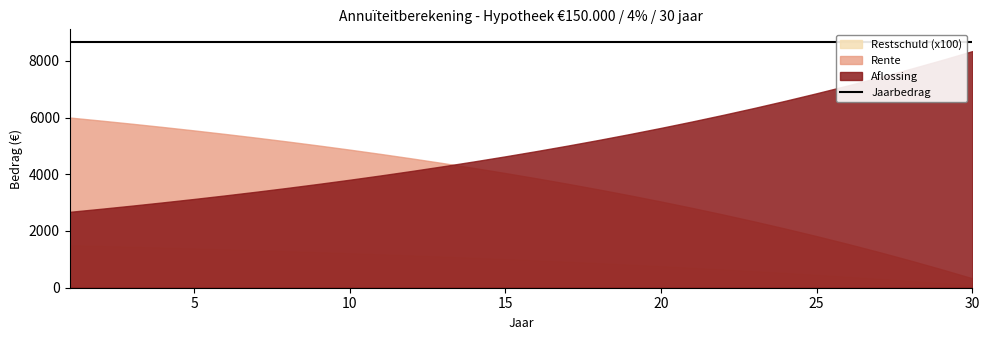

Does the chart have visible grid lines?

No